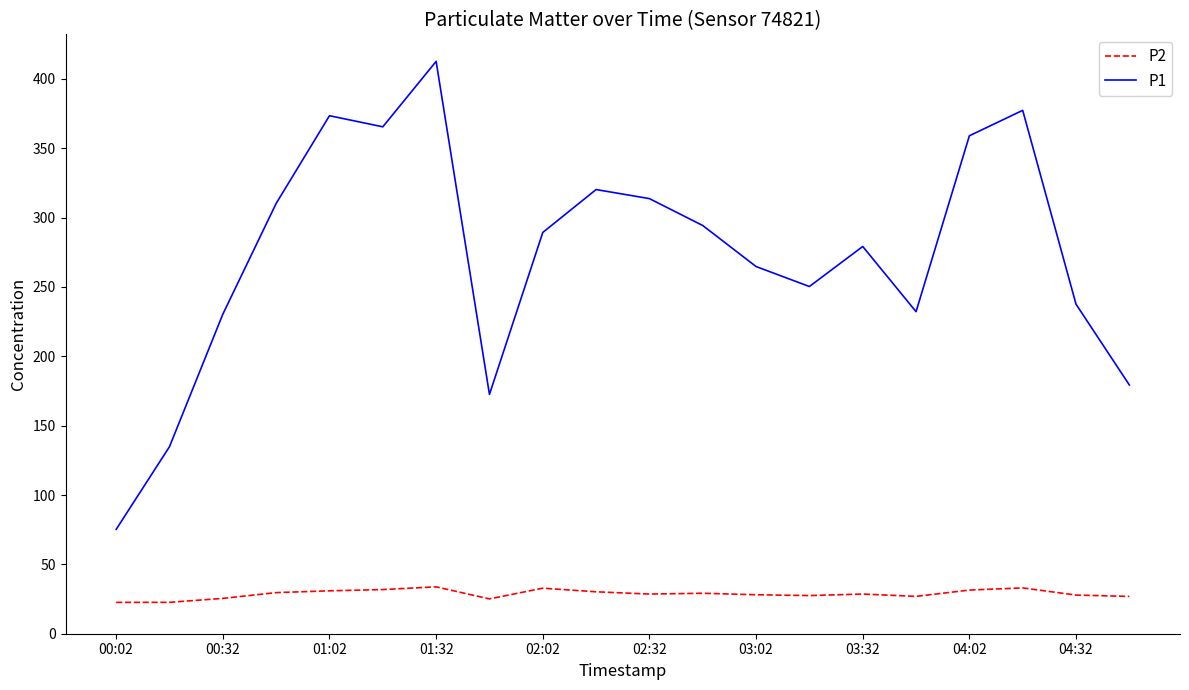

Does the chart display data point markers on the line(s)?

No